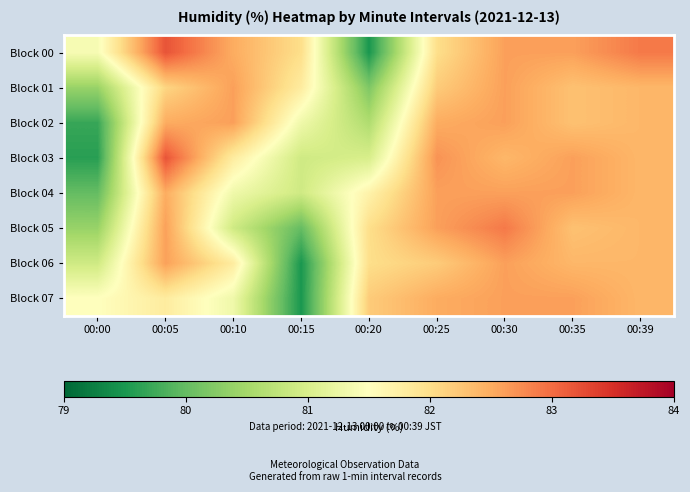

Which has a higher value, 00:00 or 00:20?

00:00